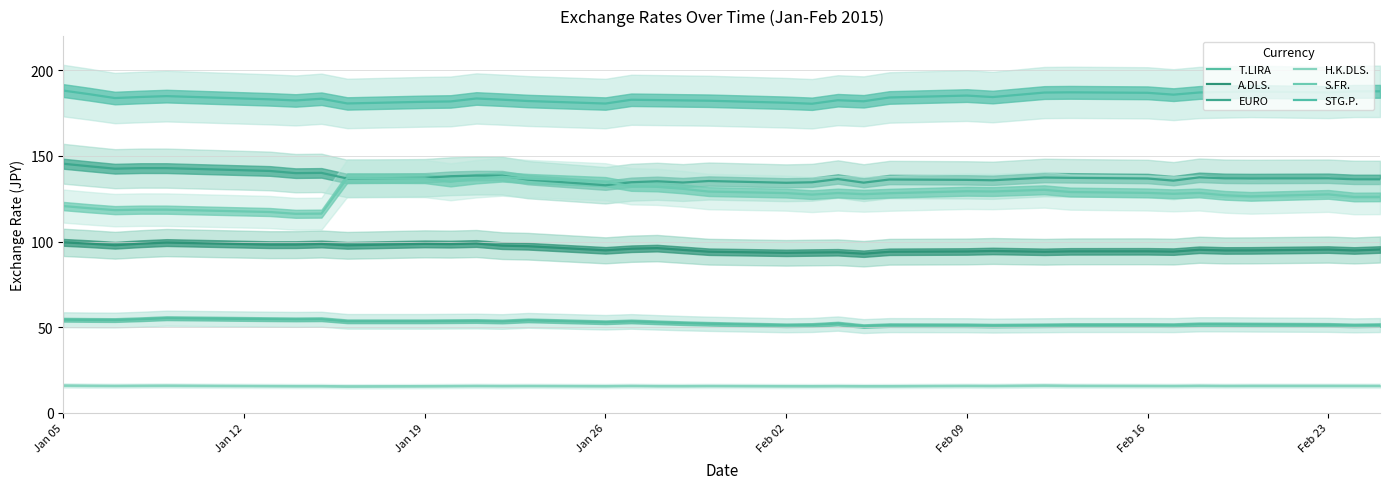

How many values in the EURO series are below 136?

10